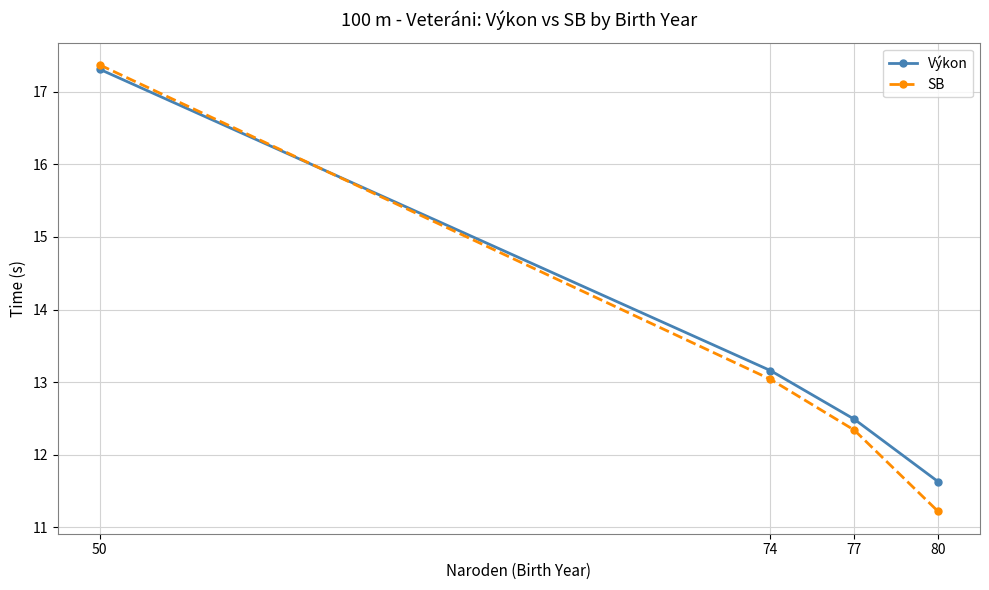

Which series has the largest range (max minus min)?

SB